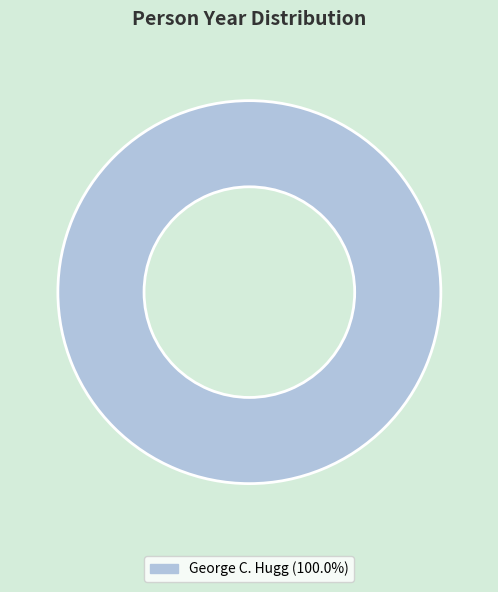

How many slices are in this pie chart?

1